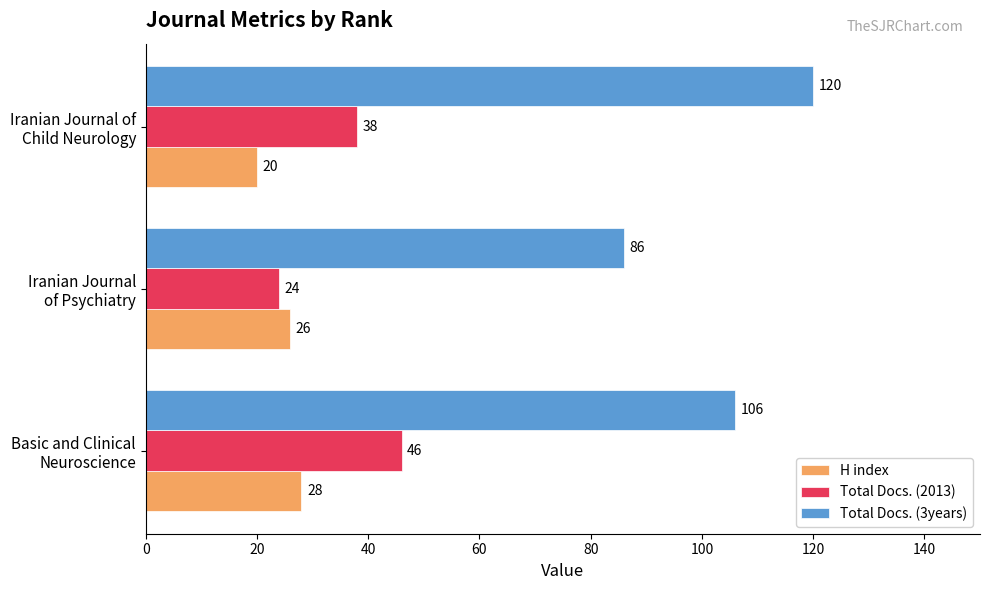

What is the maximum value for H index?

28